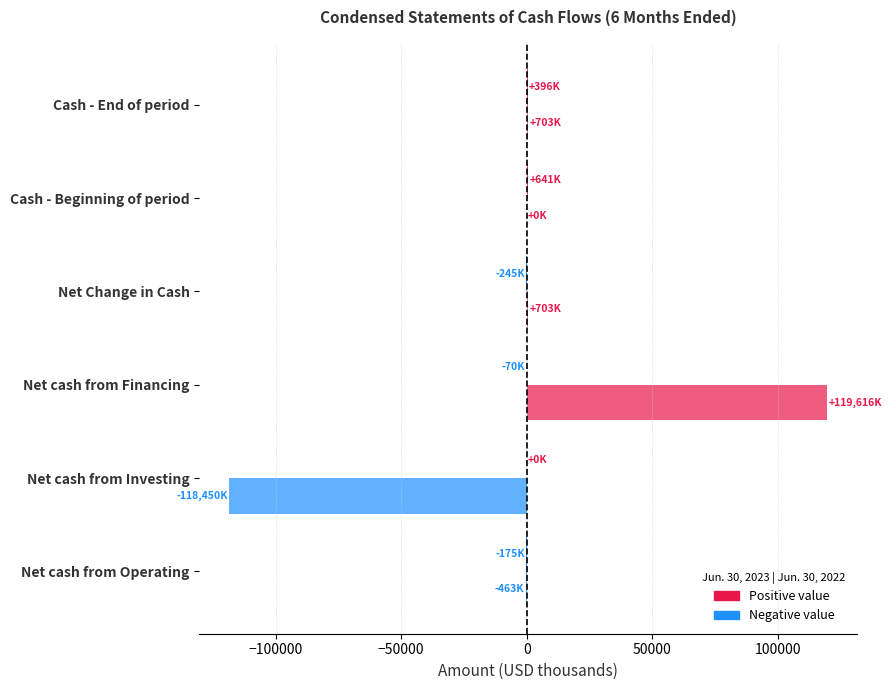

Count the number of categories in the chart.

6